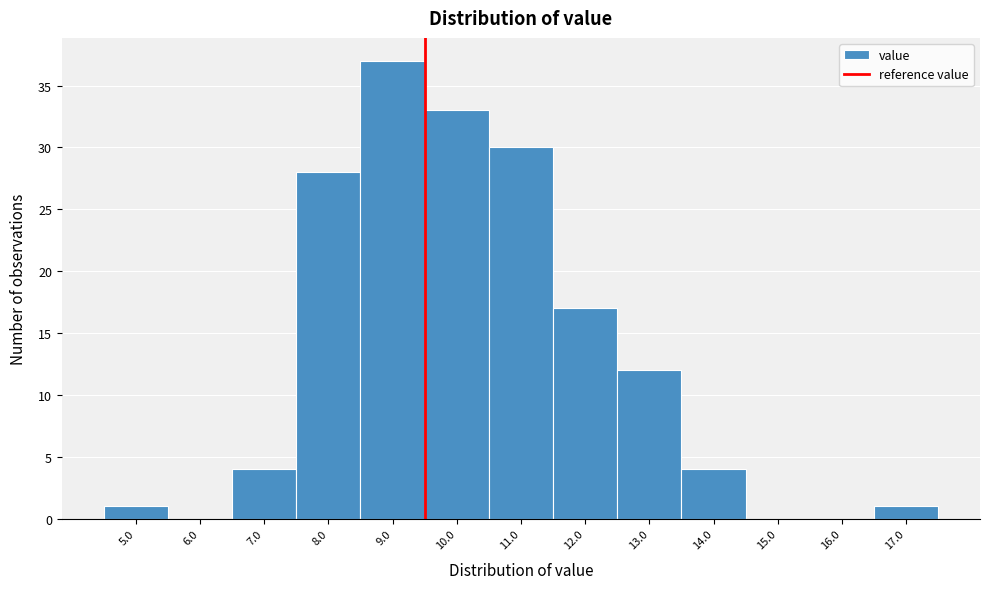

Reading left to right, extract all data points from this chart.

5.0=1	6.0=0	7.0=4	8.0=28	9.0=37	10.0=33	11.0=30	12.0=17	13.0=12	14.0=4	15.0=0	16.0=0	17.0=1